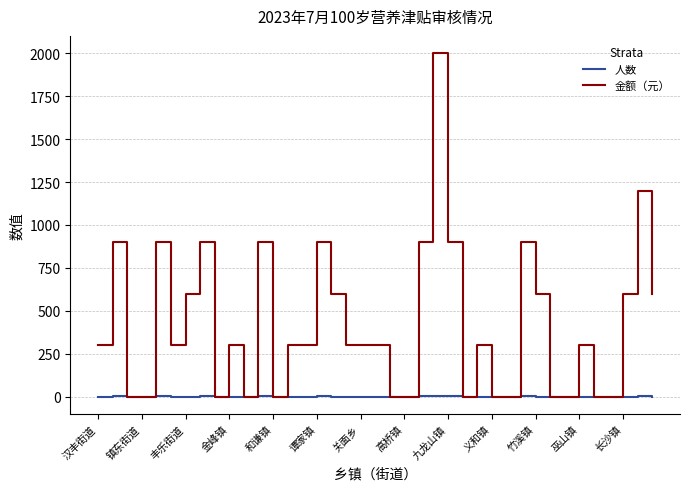

Which series has the widest spread of values?

金额（元）